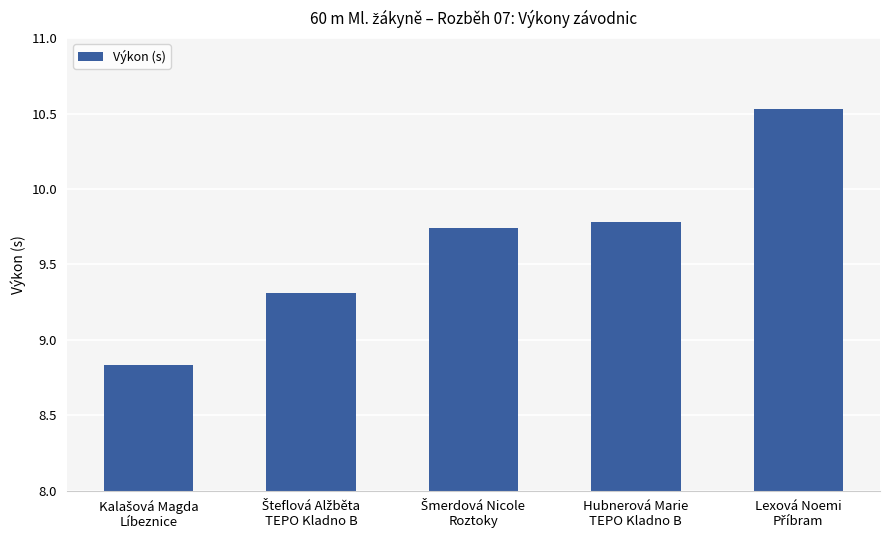

What is the average value?

9.6